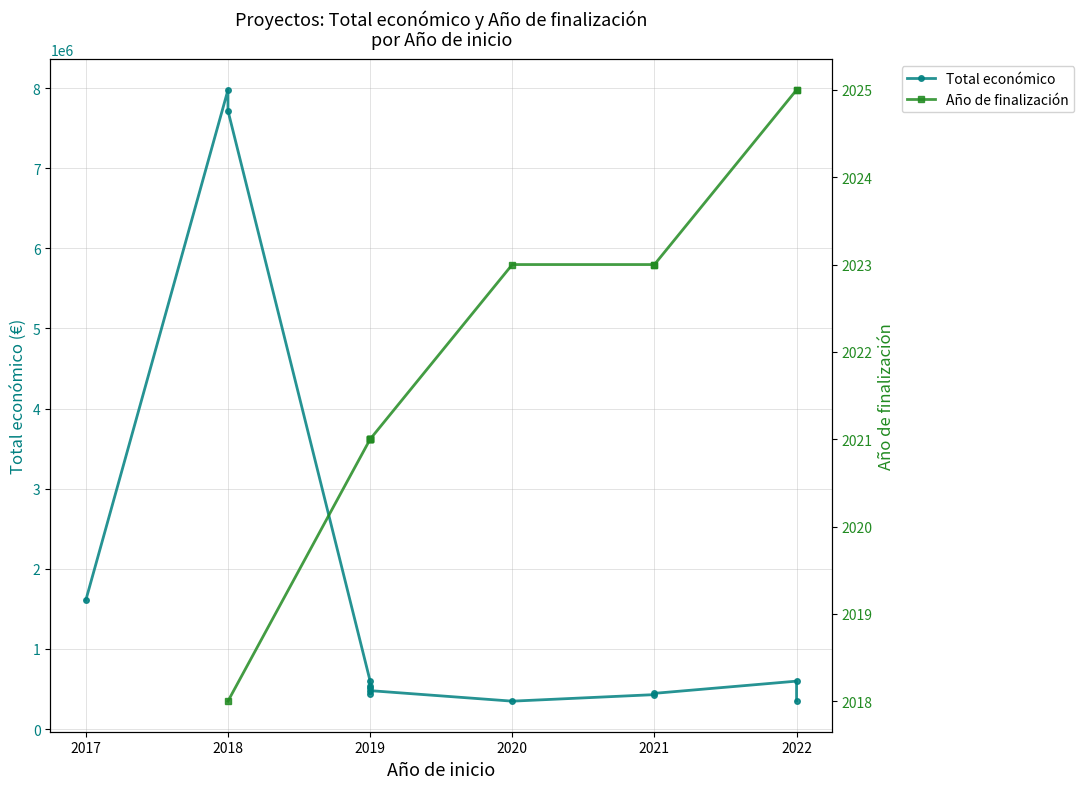

Is the value of Año de finalización at 11 greater than the value of Total económico at 2019?

No